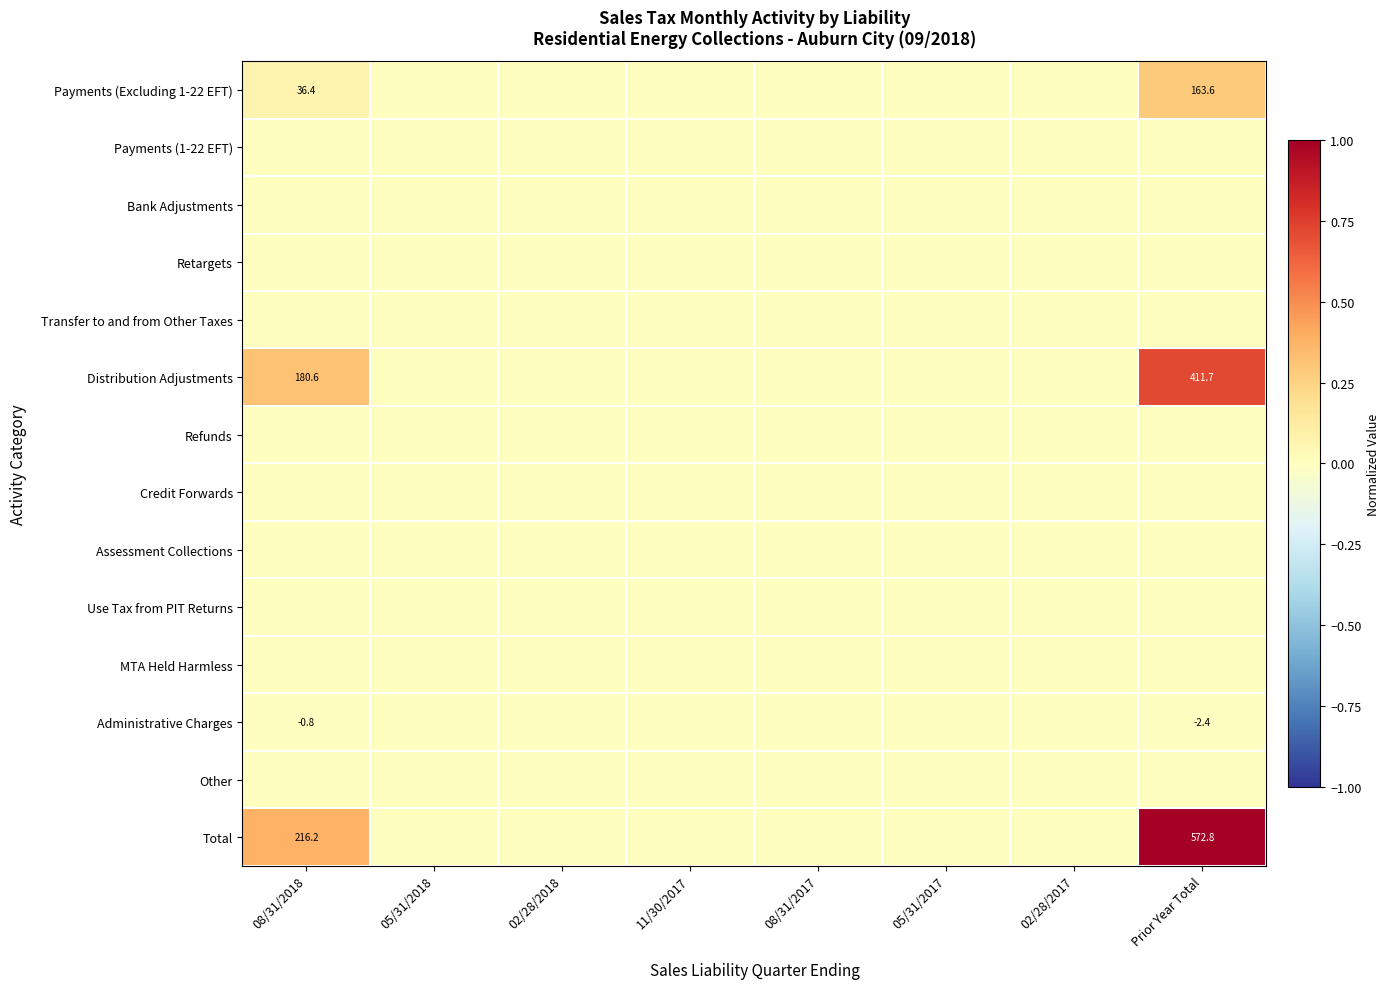

List the series in order of their peak value, highest first.

Total, Distribution Adjustments, Payments (Excluding 1-22 EFT), Payments (1-22 EFT), Bank Adjustments, Retargets, Transfer to and from Other Taxes, Refunds, Credit Forwards, Assessment Collections, Use Tax from PIT Returns, MTA Held Harmless, Administrative Charges, Other